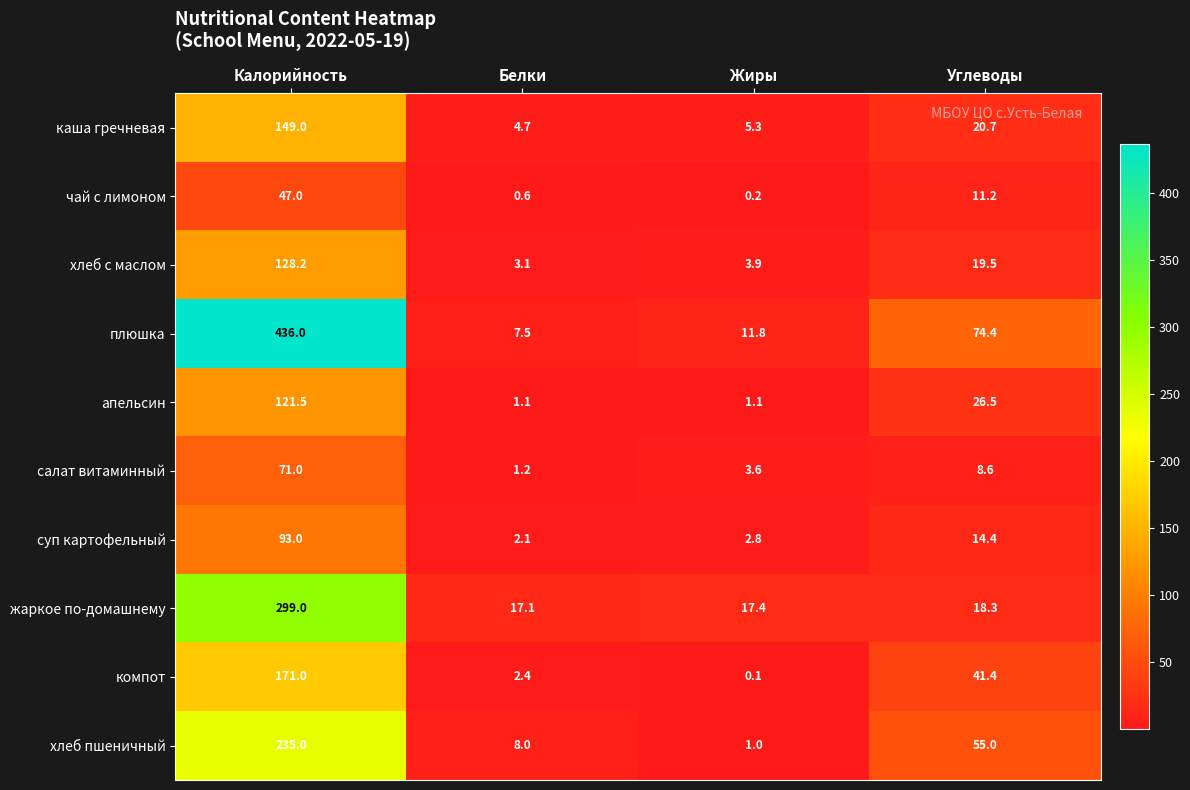

True or false: компот has a value of 307.6 at Калорийность.

False